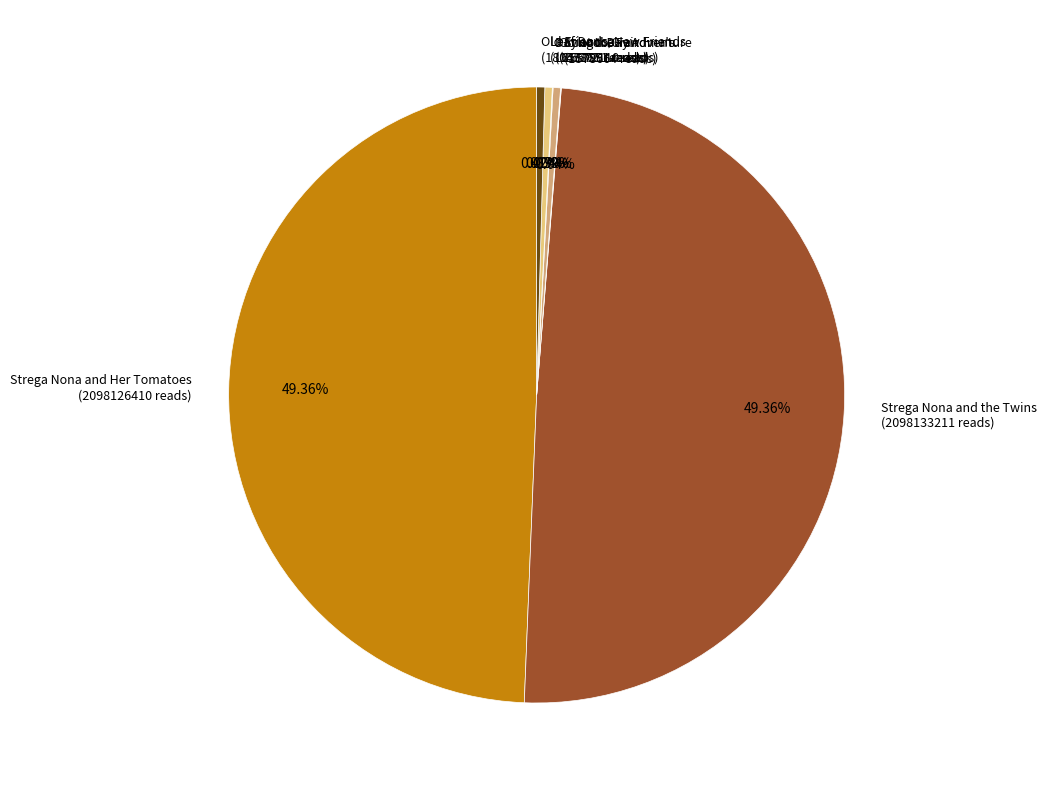

Does any single category account for the majority?

No